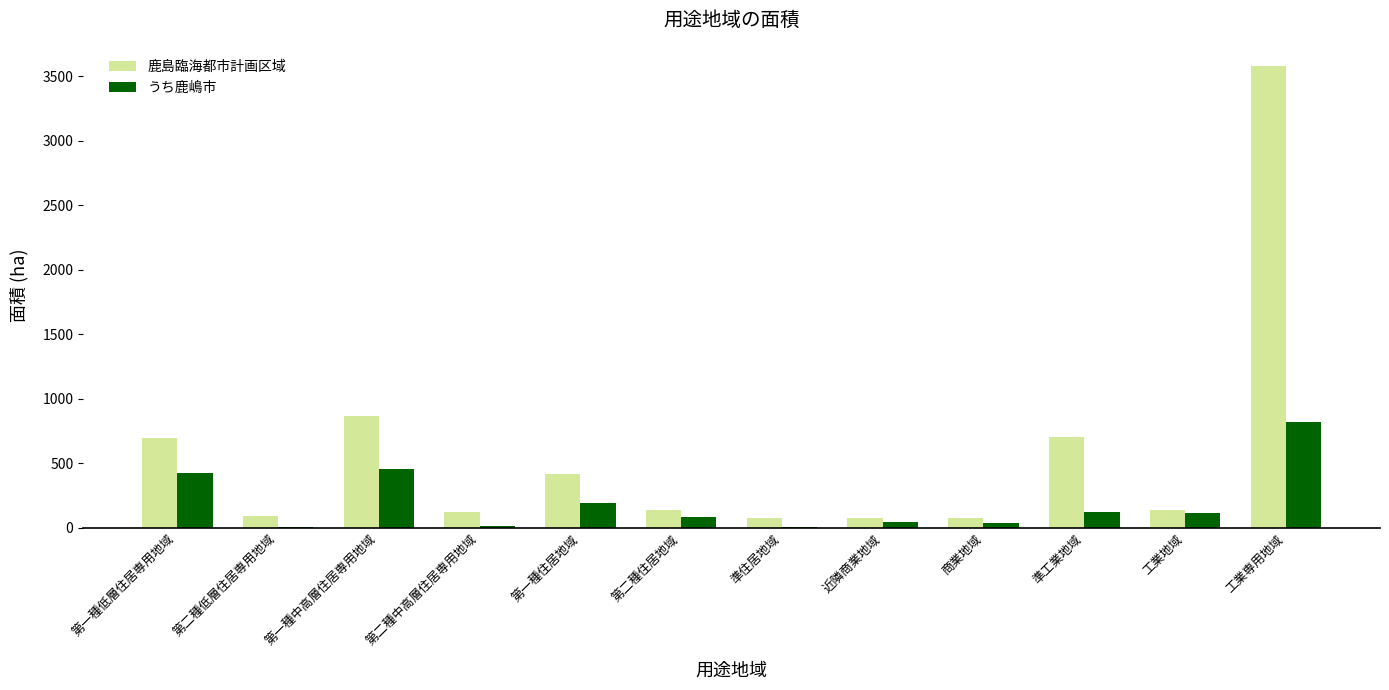

Is the value of うち鹿嶋市 at 準住居地域 greater than the value of 鹿島臨海都市計画区域 at 第二種住居地域?

No